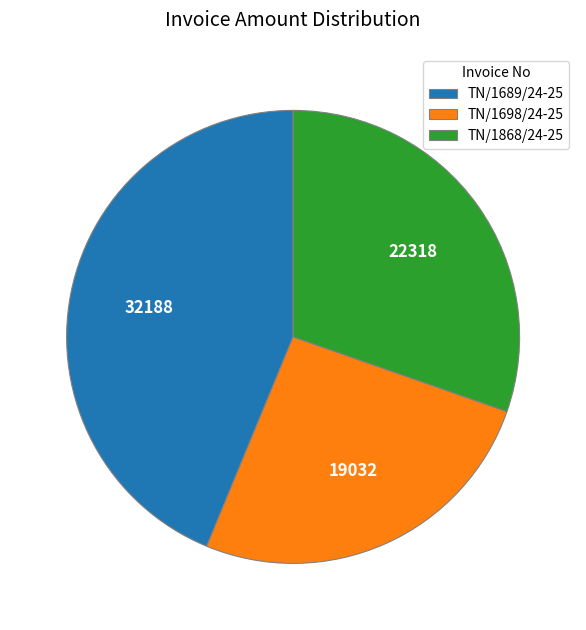

Count the number of slices in the pie.

3